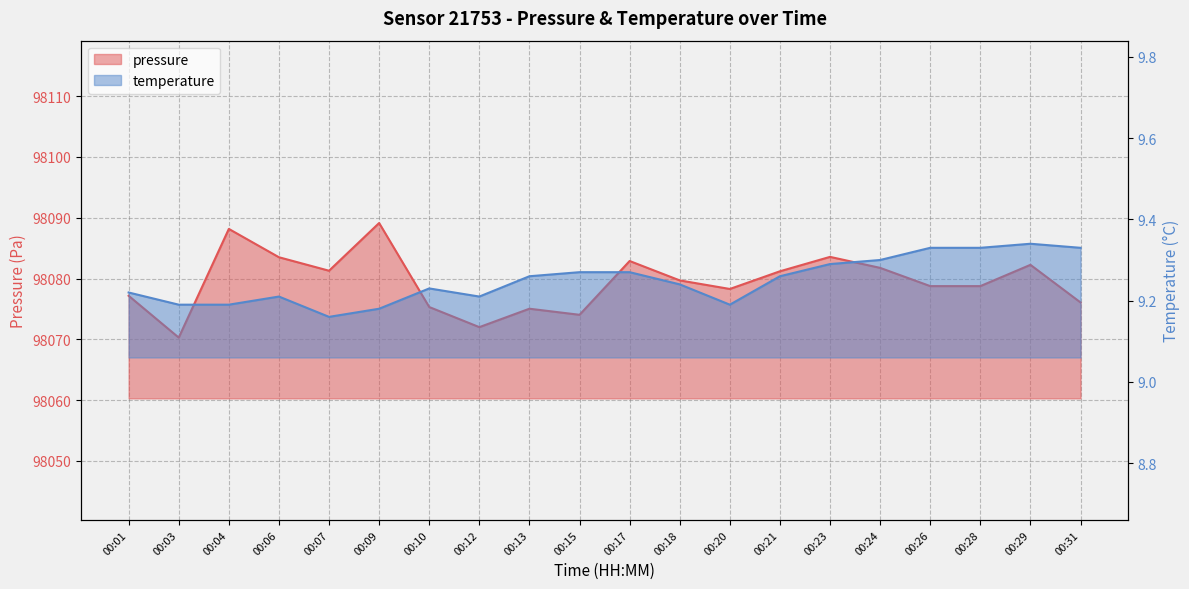

Does the chart have visible grid lines?

Yes